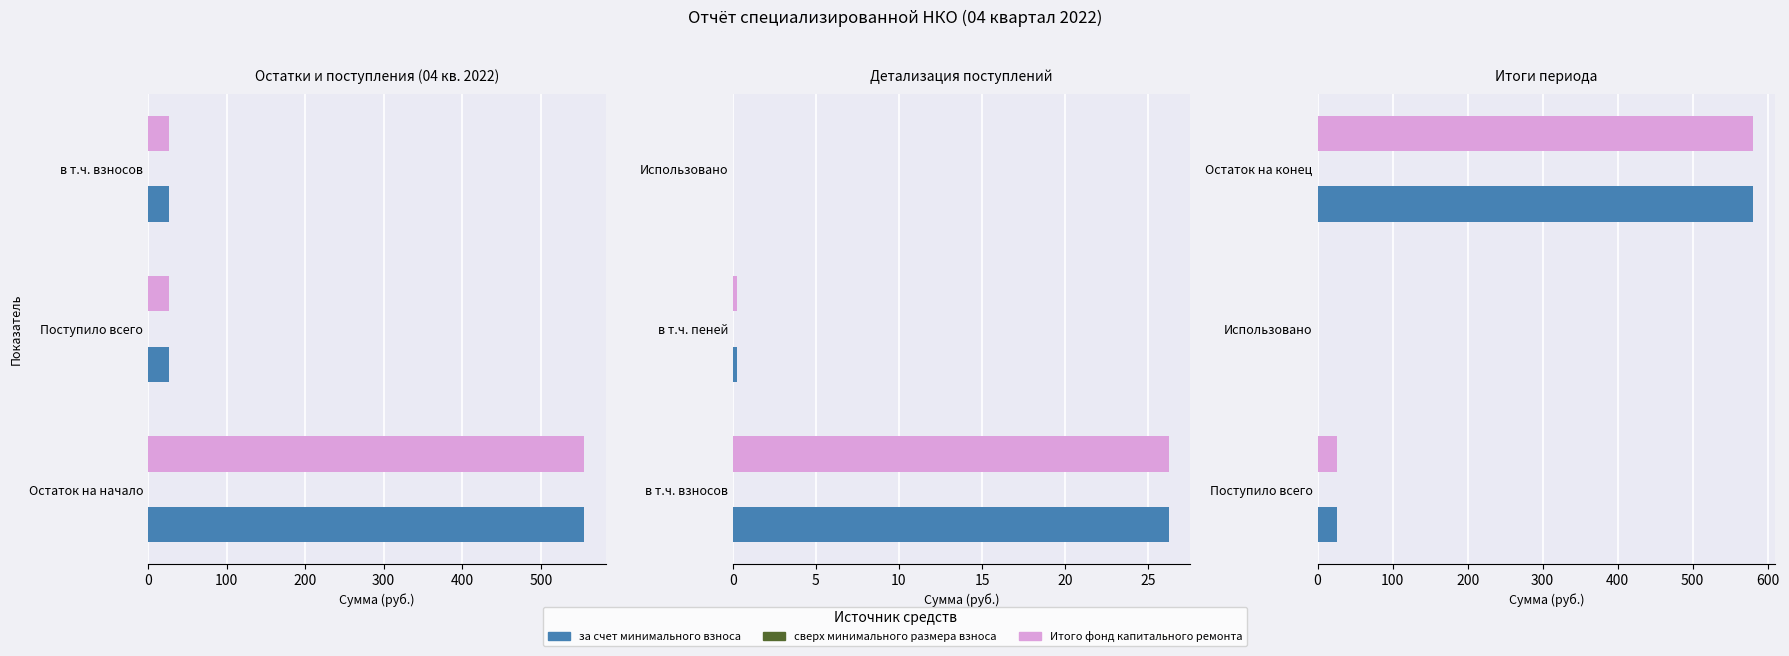

The Итого фонд капитального ремонта series shows -297.3 at Использовано. True or false?

False